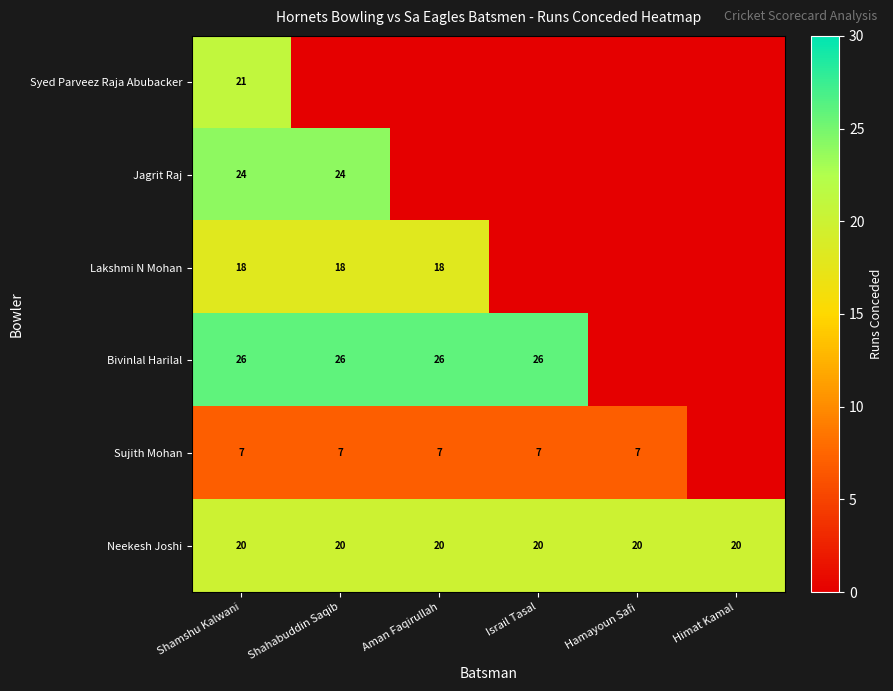

Read the Neekesh Joshi value at Shamshu Kalwani.

20